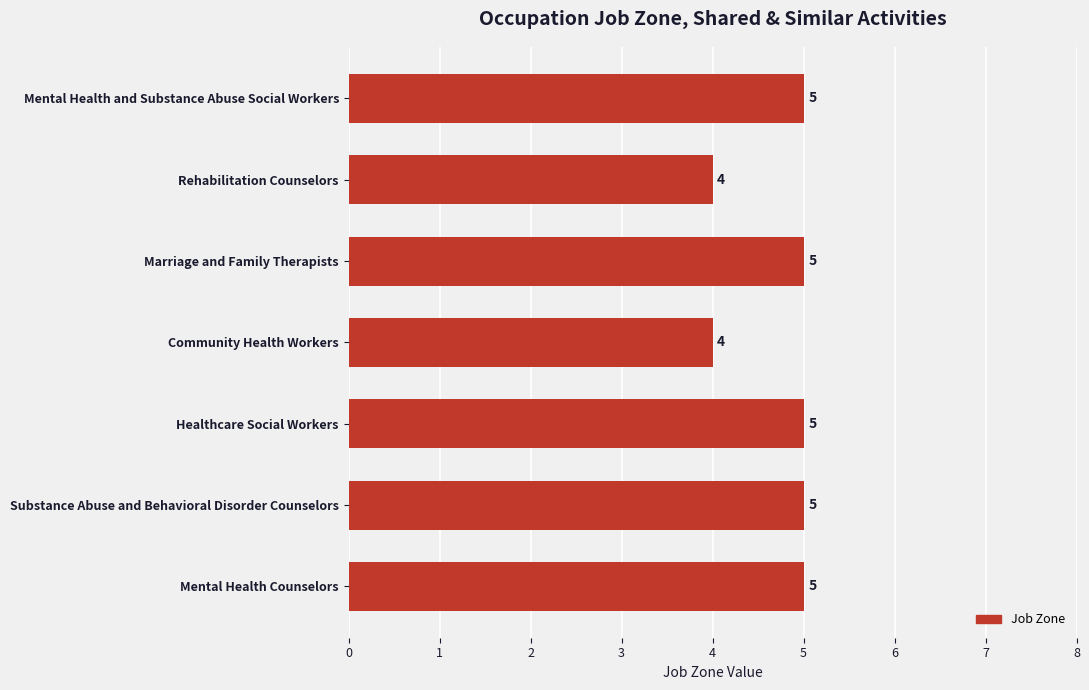

Approximately how many times larger is the value at Substance Abuse and Behavioral Disorder Counselors compared to Marriage and Family Therapists?

1.0